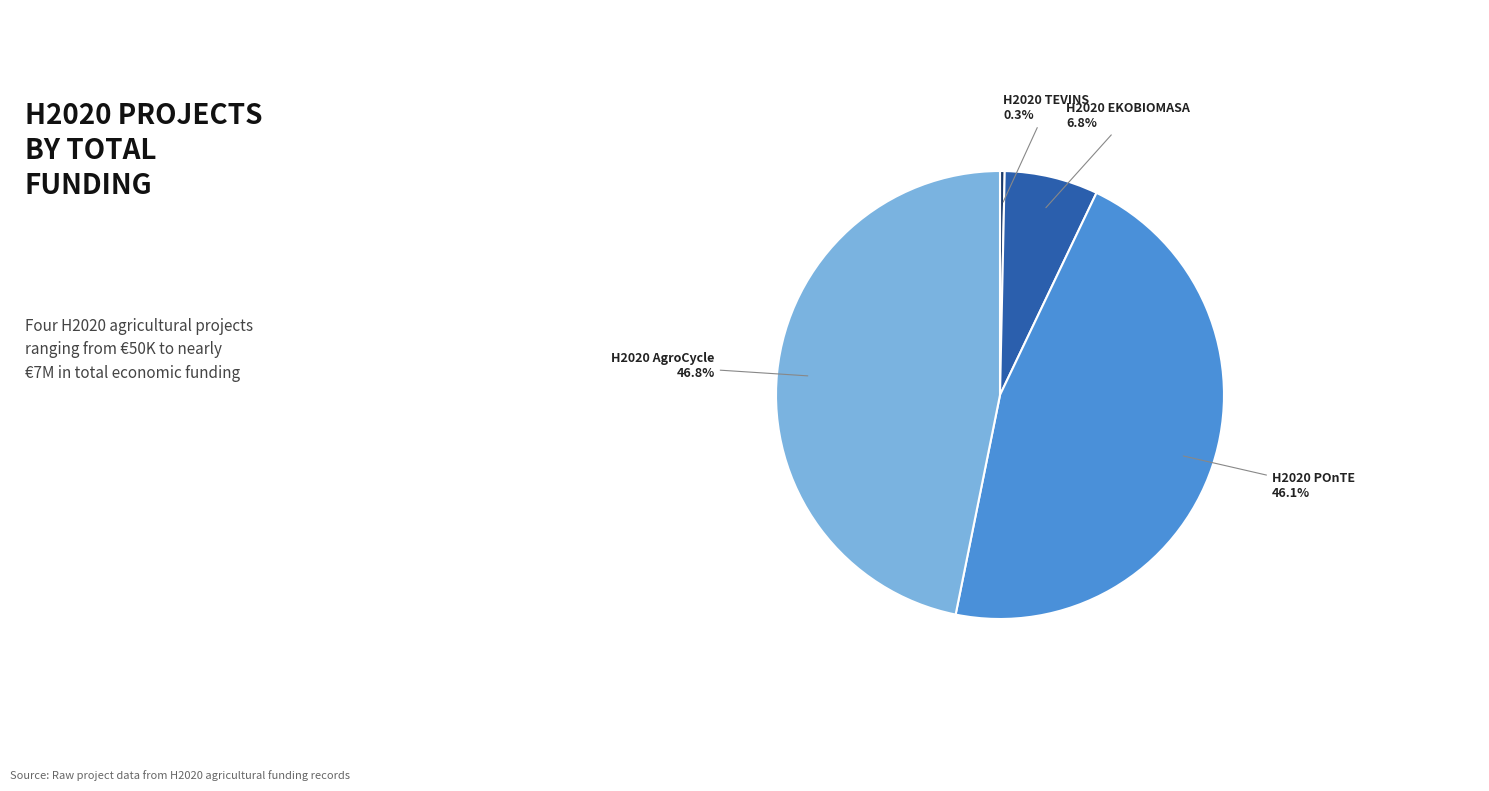

Is there a majority slice in this chart?

No